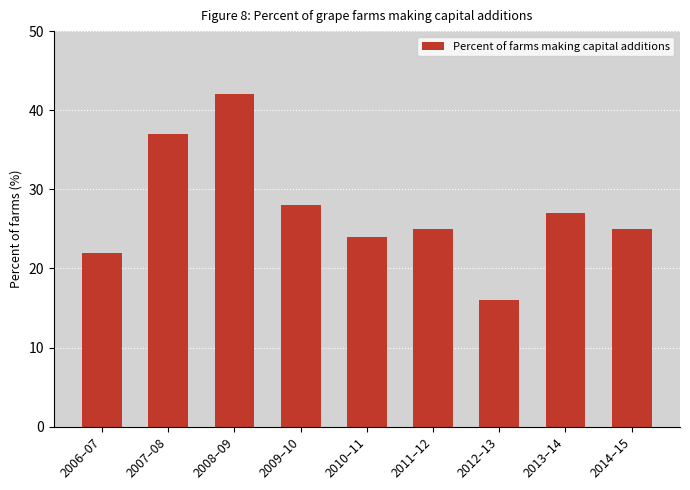

True or false: the data shows 42 at 2008–09.

True